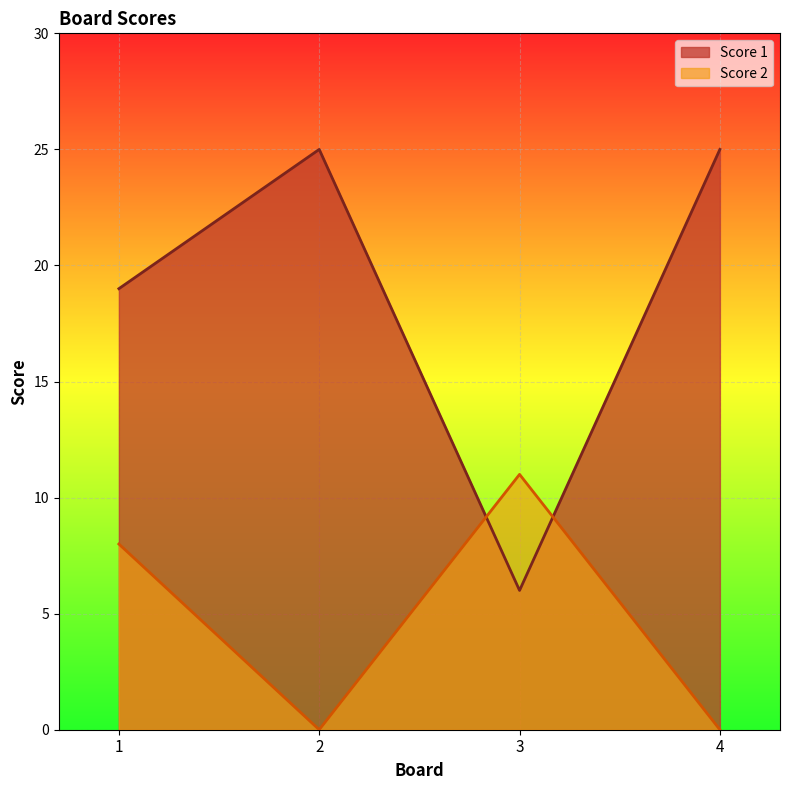

Is the value of Score 2 at 1 greater than the value of Score 1 at 2?

No